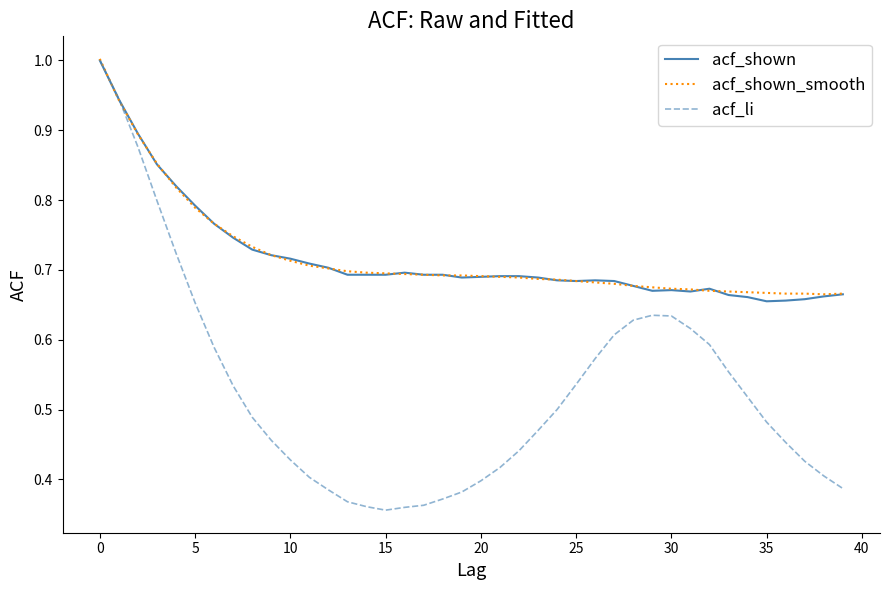

Which series has the largest range (max minus min)?

acf_li